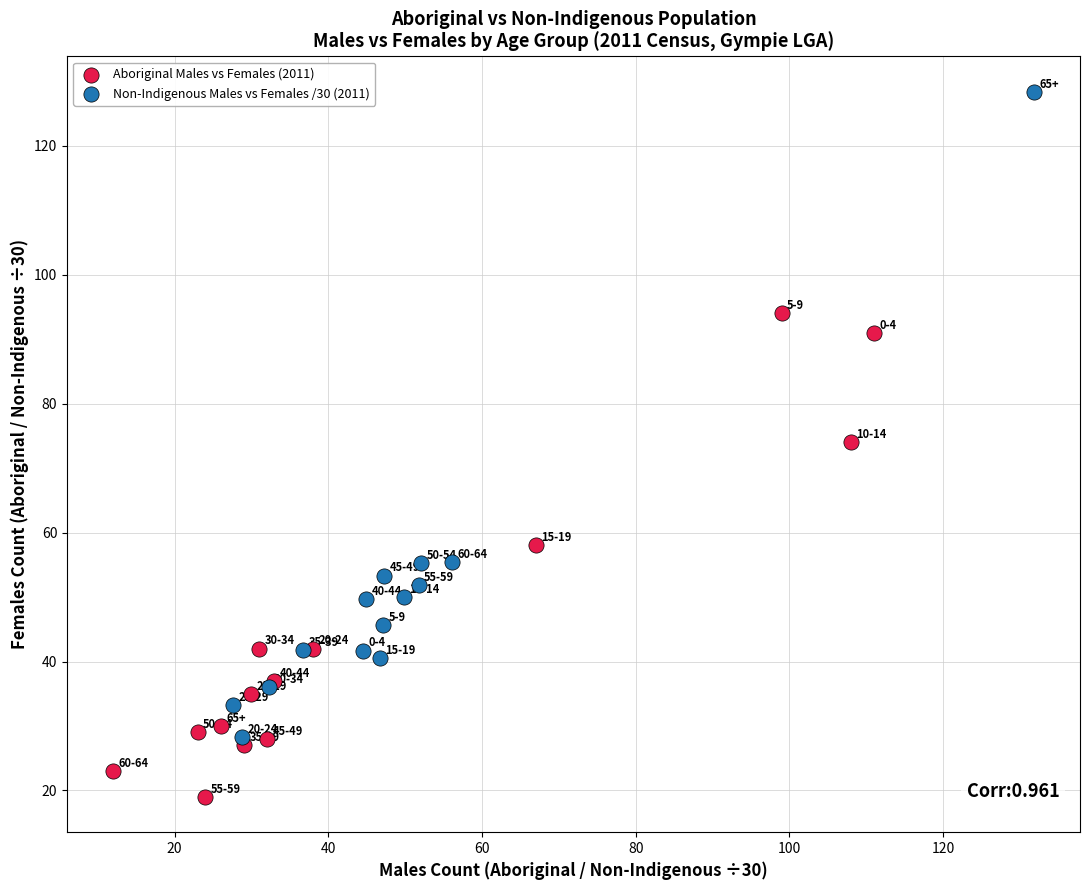

Which series contains the highest Y value?

Non-Indigenous Males vs Females /30 (2011)